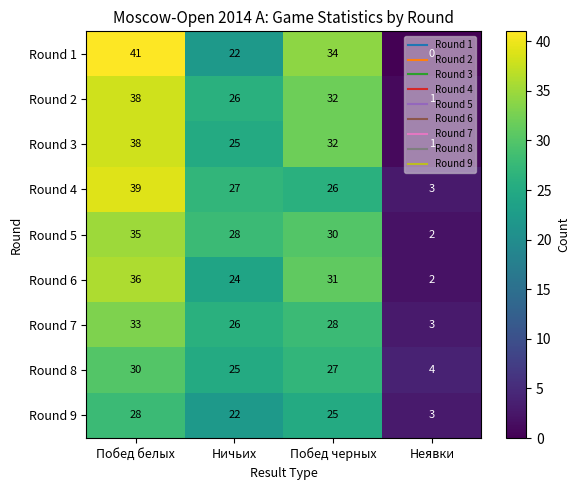

List the labels in order of Round 5 value, smallest first.

Неявки, Ничьих, Побед черных, Побед белых